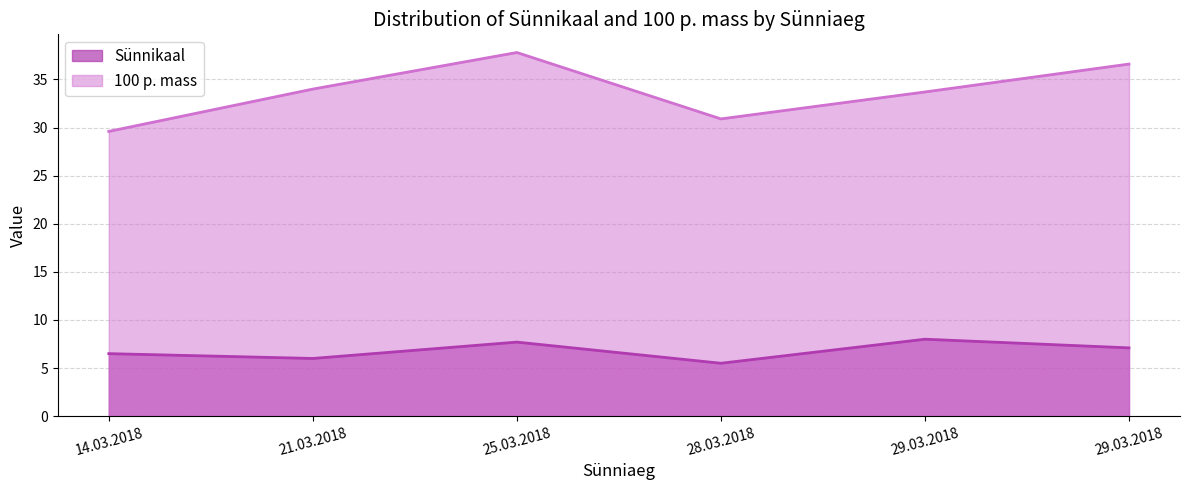

What is the spread (max minus min) of values at 29.03.2018?

25.7